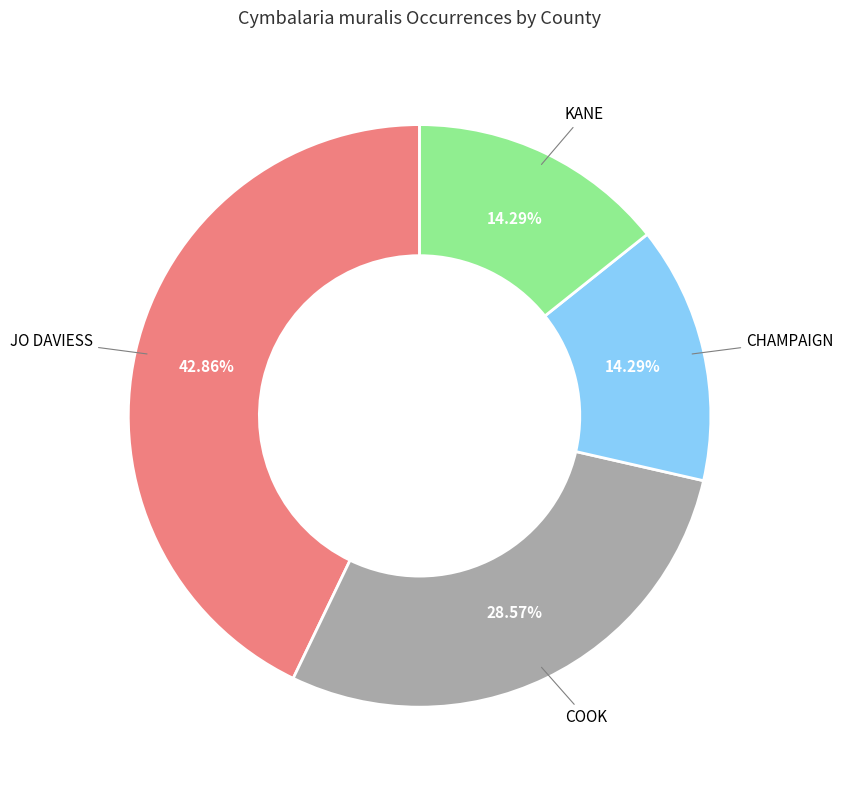

Does any single category account for the majority?

No